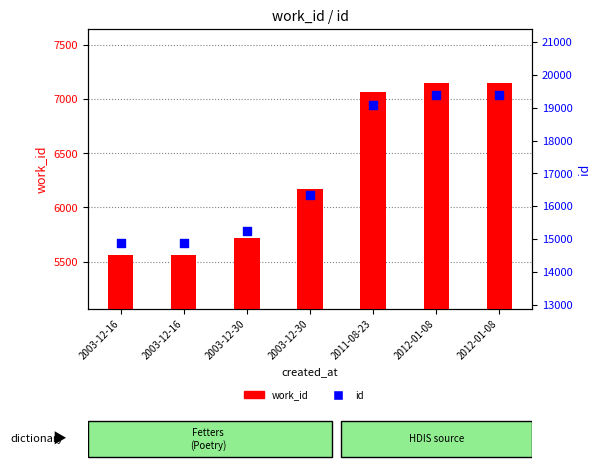

Which series has the widest spread of Y values?

id